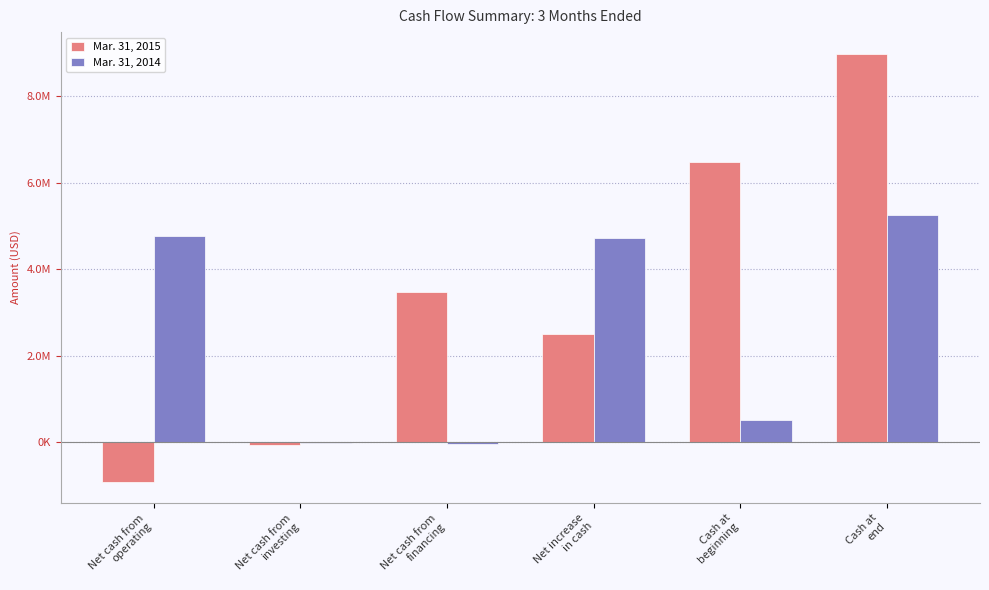

Does the chart contain stacked bars?

No